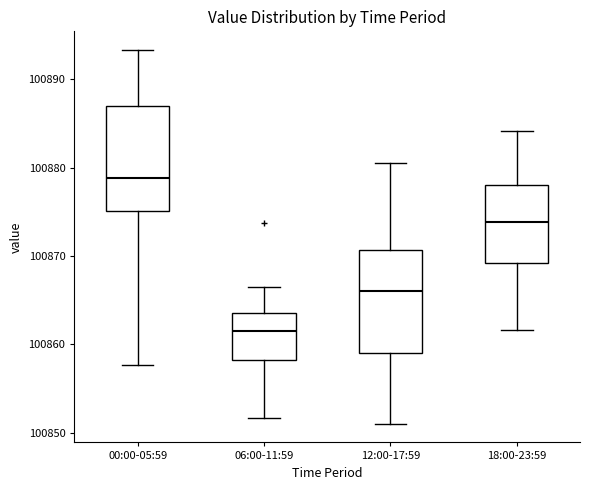

Which box has the highest median line?

00:00-05:59